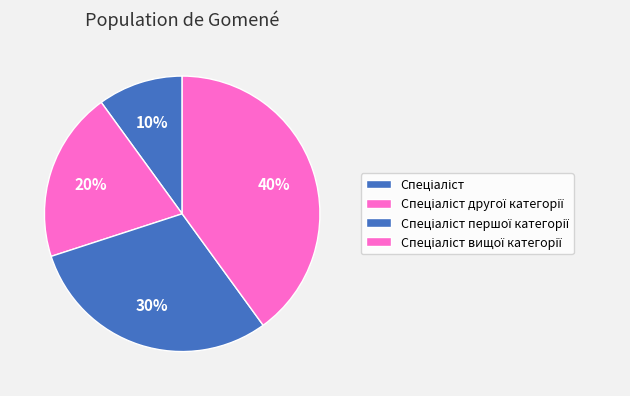

Approximately how many times larger is the value at Спеціаліст першої категорії compared to Спеціаліст другої категорії?

1.5